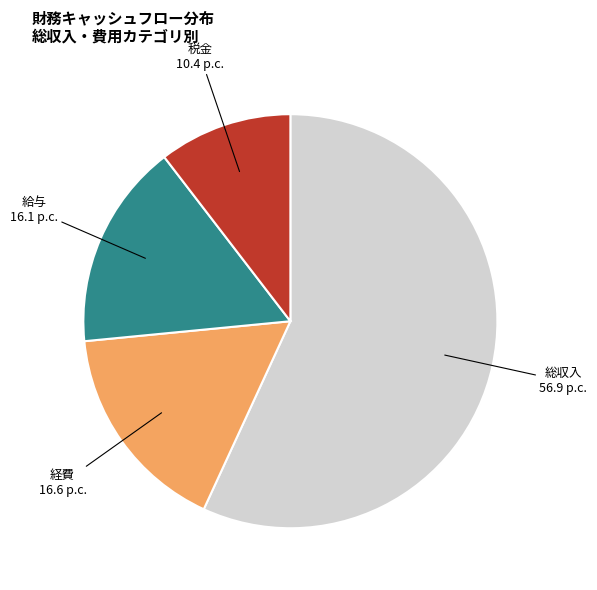

How many segments does this pie chart have?

4